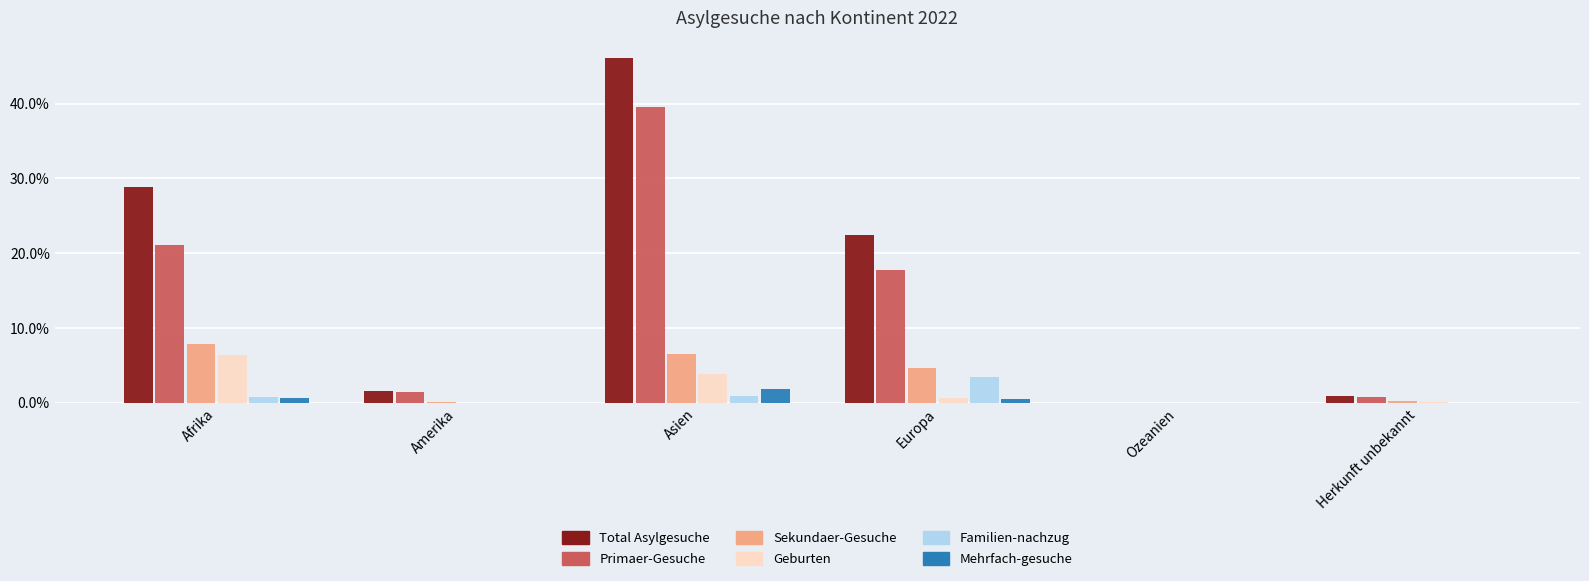

Is it true that Sekundaer-Gesuche equals 5.3 at Ozeanien?

False